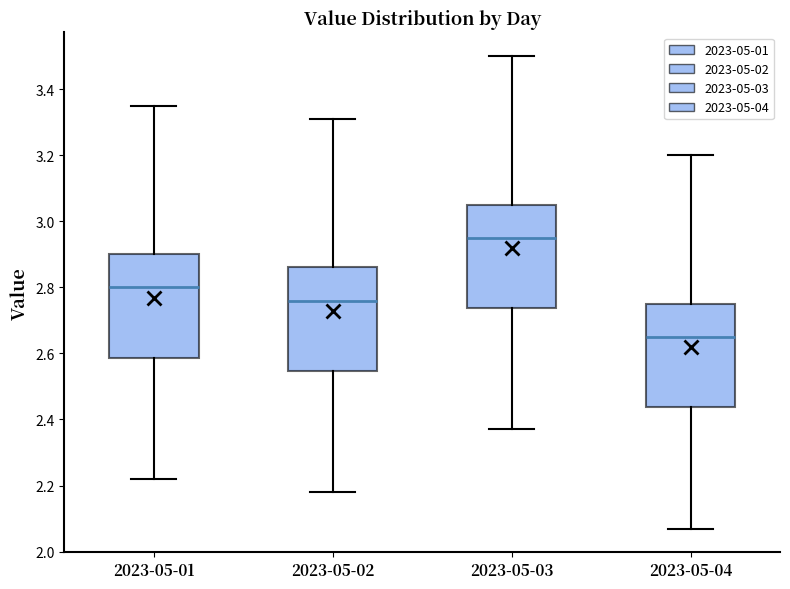

Reading left to right, transcribe this box plot: for each box, give where its median line is, the range the box spans, and where its two whiskers end, as read against the y-axis. The values are not printed on the chart, so give them approximately, as read against the axis.

2023-05-01: median 2.80, box 2.58 to 2.90, whiskers 2.22 to 3.36
2023-05-02: median 2.76, box 2.54 to 2.86, whiskers 2.18 to 3.32
2023-05-03: median 2.96, box 2.74 to 3.06, whiskers 2.38 to 3.50
2023-05-04: median 2.66, box 2.44 to 2.76, whiskers 2.08 to 3.20